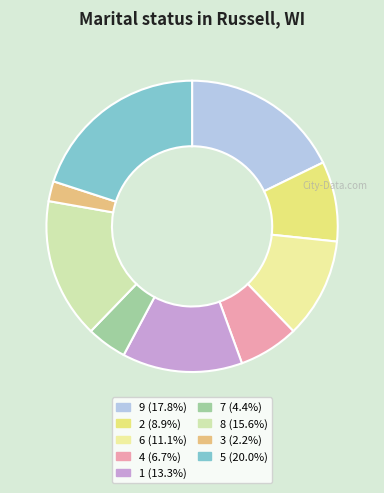

To the nearest percent, what is the combined percentage of 2 and 1?

22%